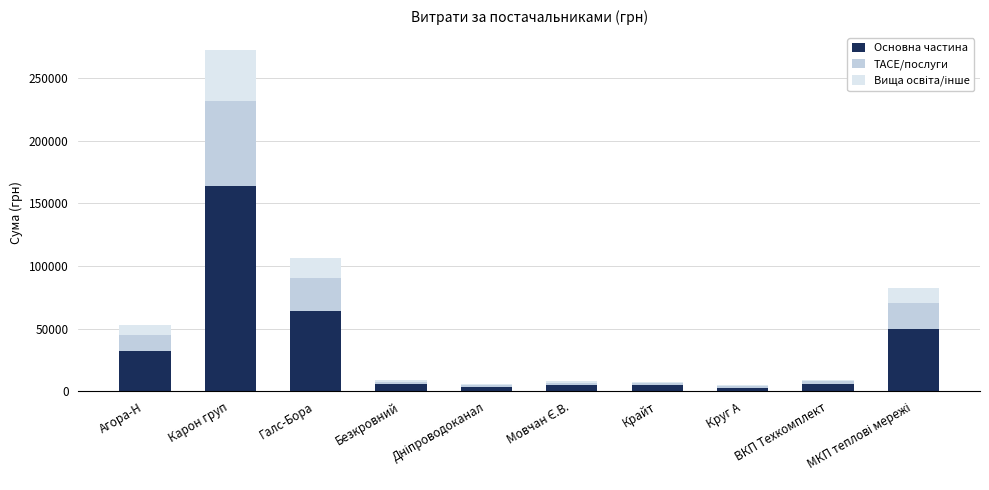

At which category is the sum across all series the highest?

Карон груп